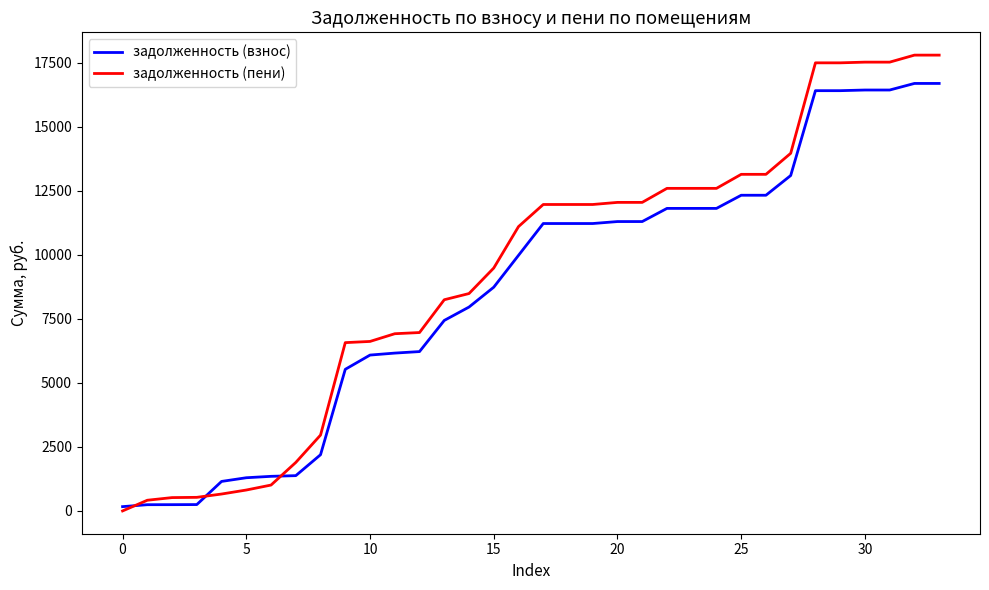

Which series has the largest range (max minus min)?

задолженность (пени)